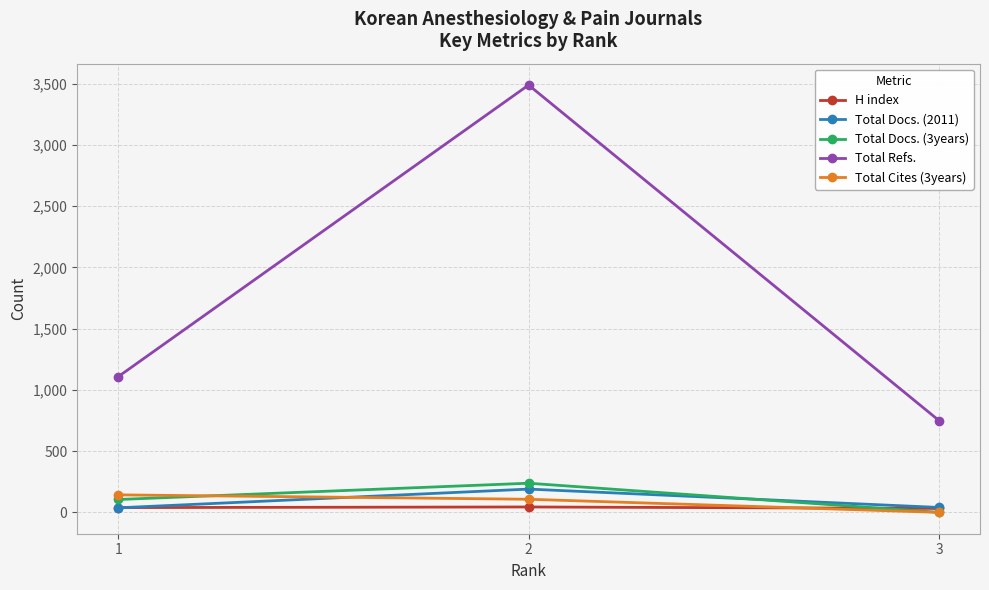

Is it true that Total Docs. (3years) equals 238 at 2?

True